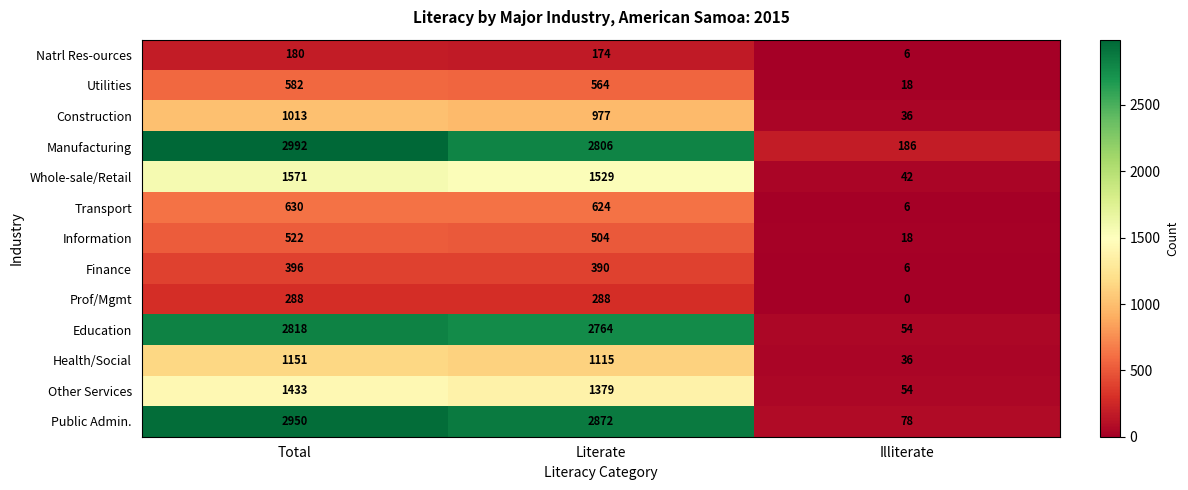

Is it true that Utilities equals 18 at Illiterate?

True